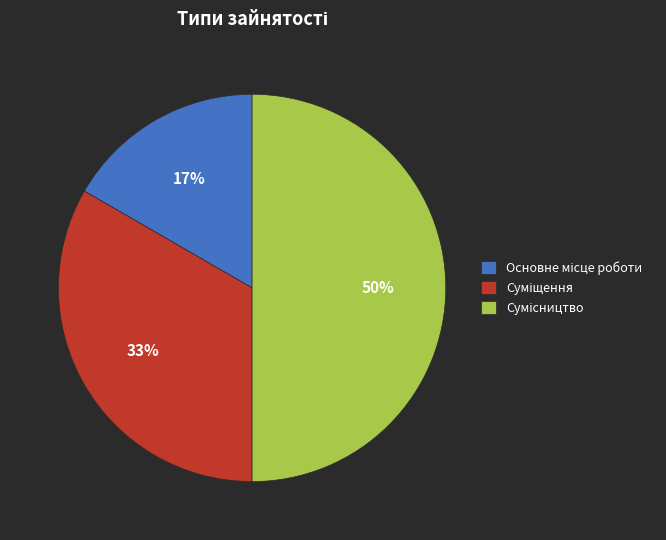

How many slices are in this pie chart?

3